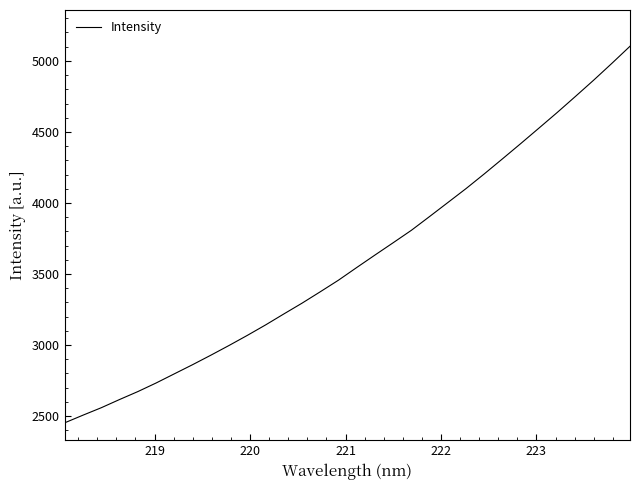

What is the greatest value displayed?

5103.0